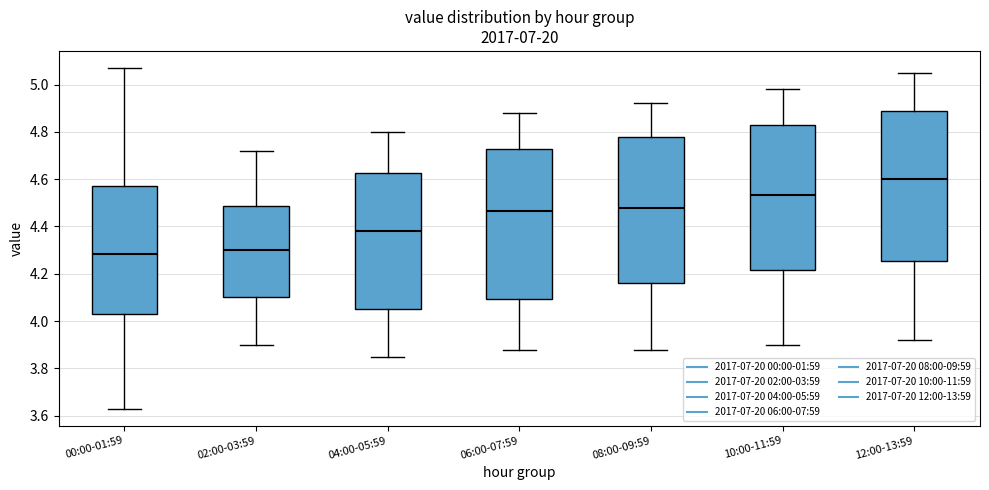

Reading left to right, transcribe this box plot: for each box, give where its median line is, the range the box spans, and where its two whiskers end, as read against the y-axis. The values are not printed on the chart, so give them approximately, as read against the axis.

00:00-01:59: median 4.28, box 4.04 to 4.58, whiskers 3.64 to 5.08
02:00-03:59: median 4.30, box 4.10 to 4.48, whiskers 3.90 to 4.72
04:00-05:59: median 4.38, box 4.06 to 4.62, whiskers 3.86 to 4.80
06:00-07:59: median 4.46, box 4.10 to 4.72, whiskers 3.88 to 4.88
08:00-09:59: median 4.48, box 4.16 to 4.78, whiskers 3.88 to 4.92
10:00-11:59: median 4.54, box 4.22 to 4.82, whiskers 3.90 to 4.98
12:00-13:59: median 4.60, box 4.26 to 4.90, whiskers 3.92 to 5.06